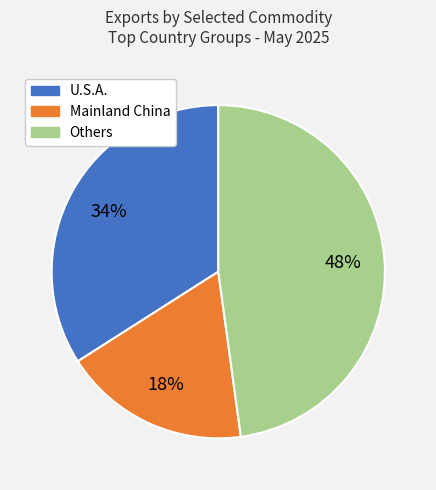

Is there any slice that represents more than half of the pie?

No